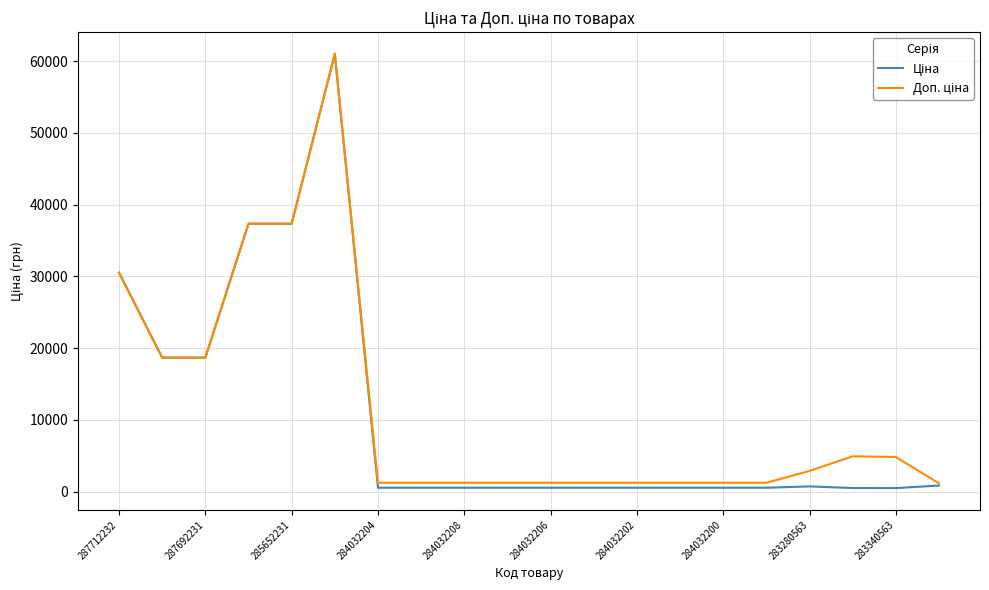

What is the maximum value shown in the chart?

61024.7